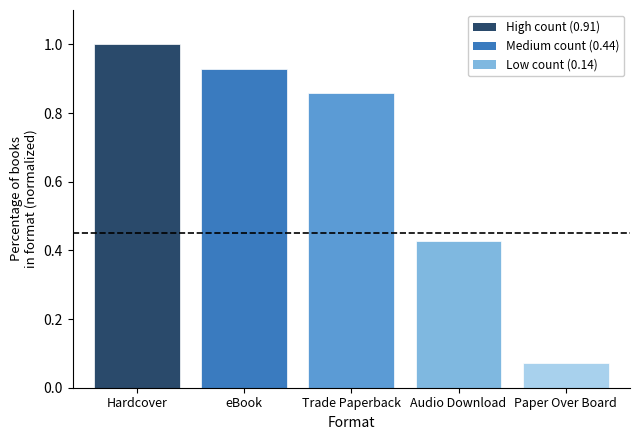

What is the change in value from Hardcover to eBook?

-0.1